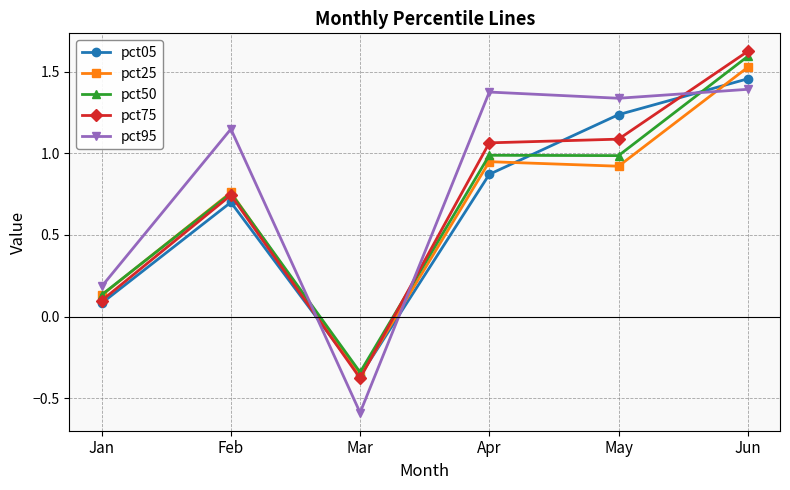

Between Feb and Mar, which series saw the biggest shift?

pct95